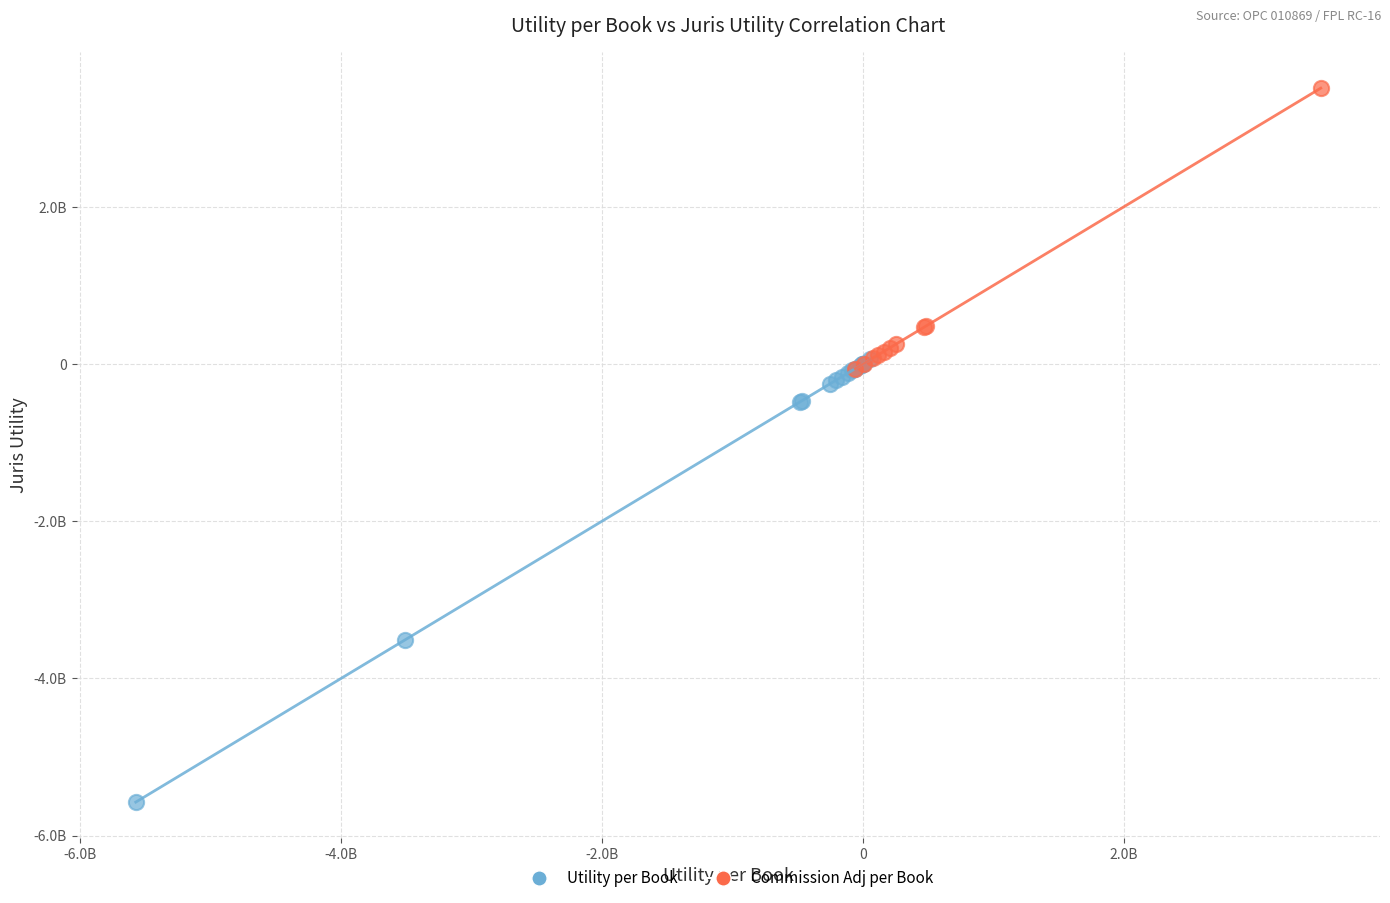

Which series has the largest Y range (max minus min)?

Utility per Book